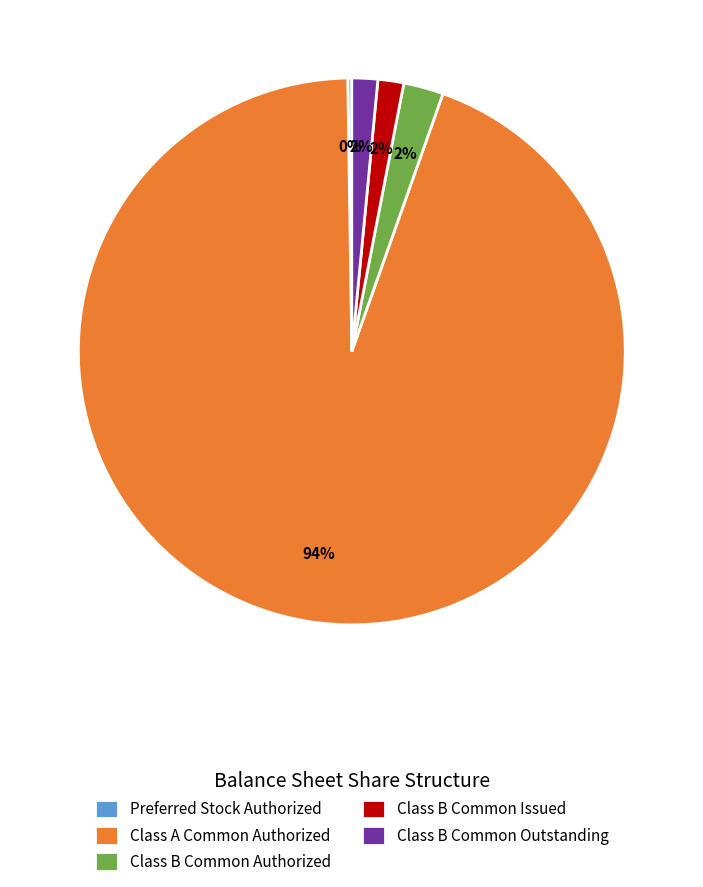

The Class B Common Outstanding slice represents 2% of the pie. True or false?

True